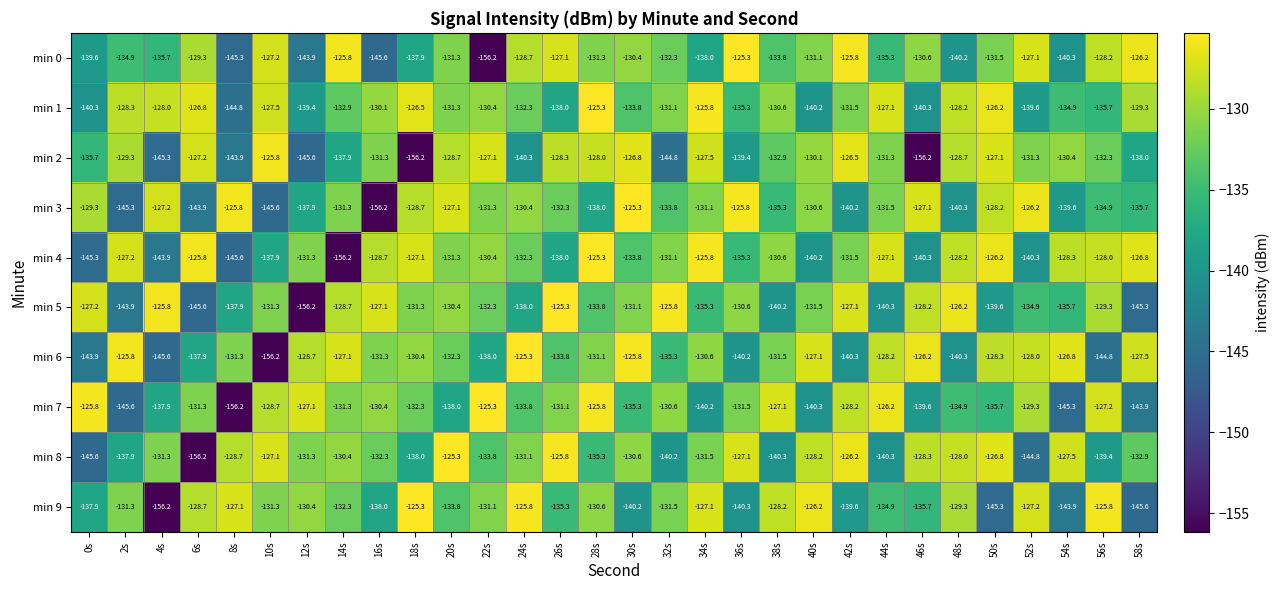

The value of min 3 at 58s is -135.7. True or false?

True